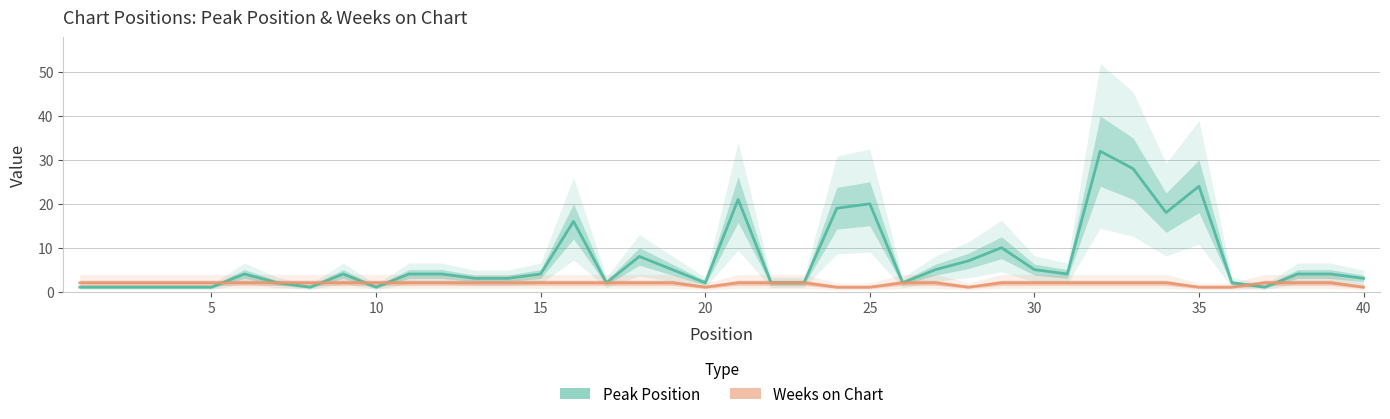

Count the number of categories in the chart.

40